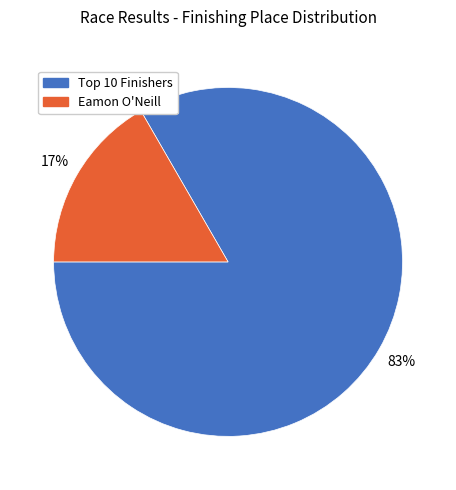

Does any single category account for the majority?

Yes